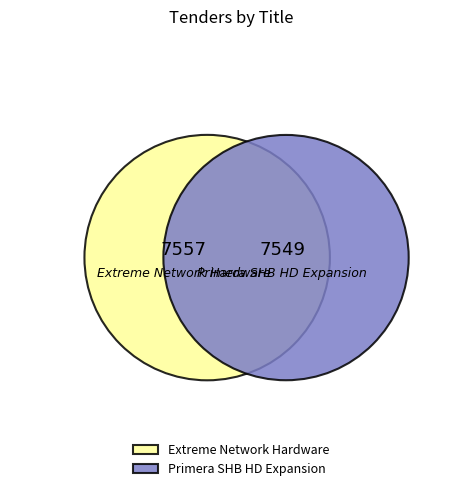

Which slice is the largest?

Extreme Network Hardware